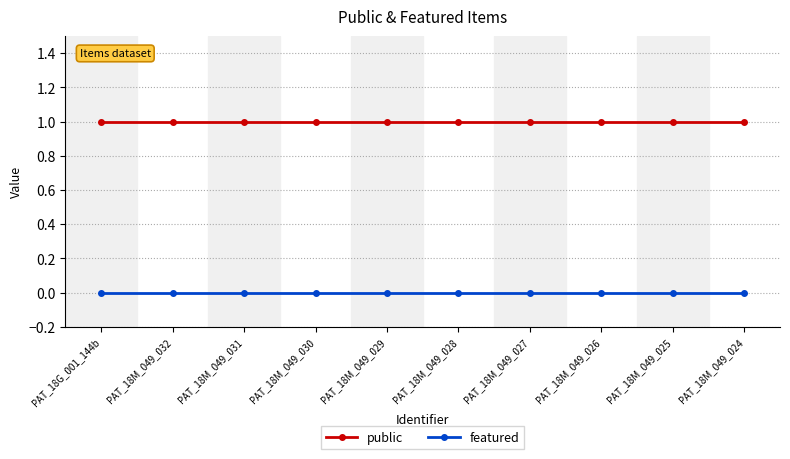

At PAT_18M_049_025, list the series in order from smallest to largest.

featured, public